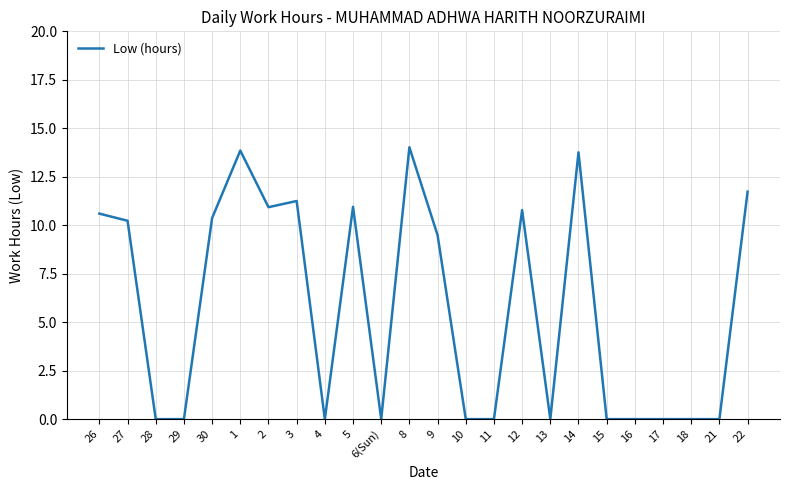

Where does the data first go above 9?

26